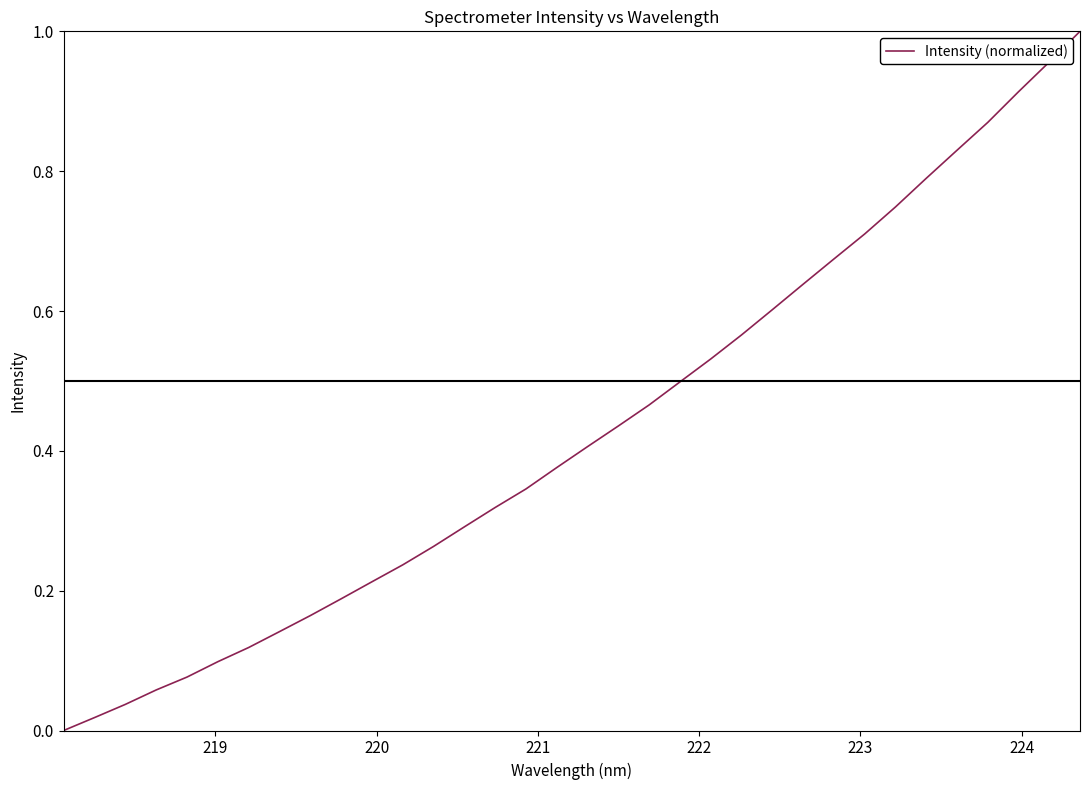

Does the chart display data point markers on the line(s)?

No